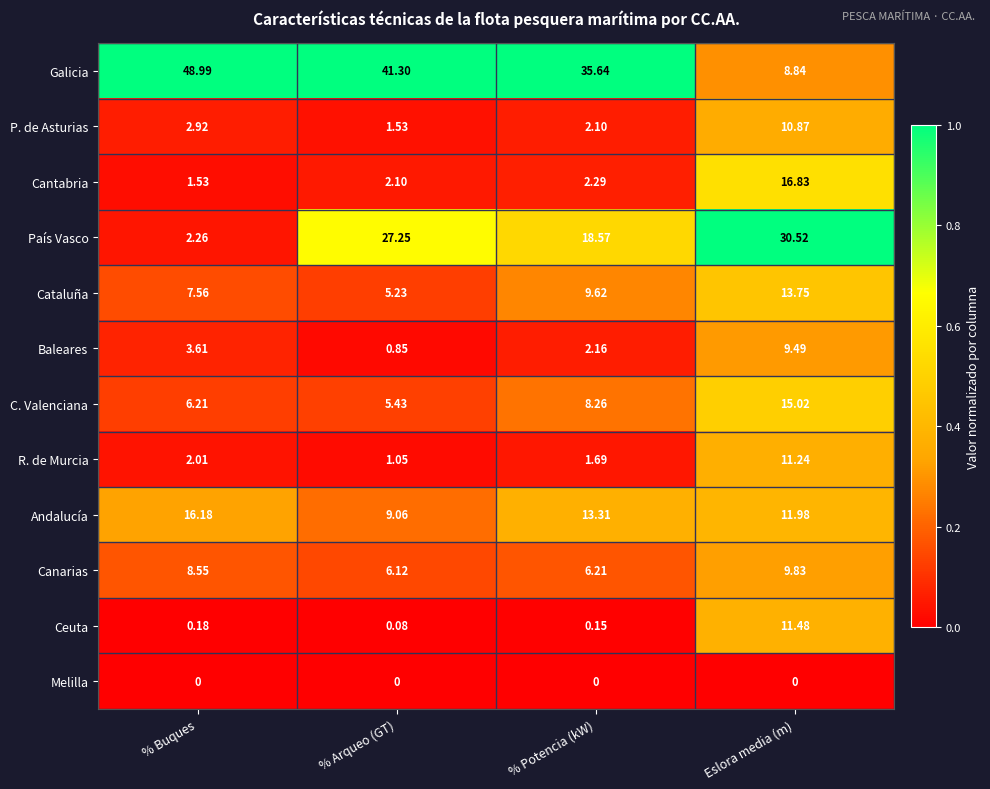

Where does the Cantabria series first go above 2?

% Arqueo (GT)